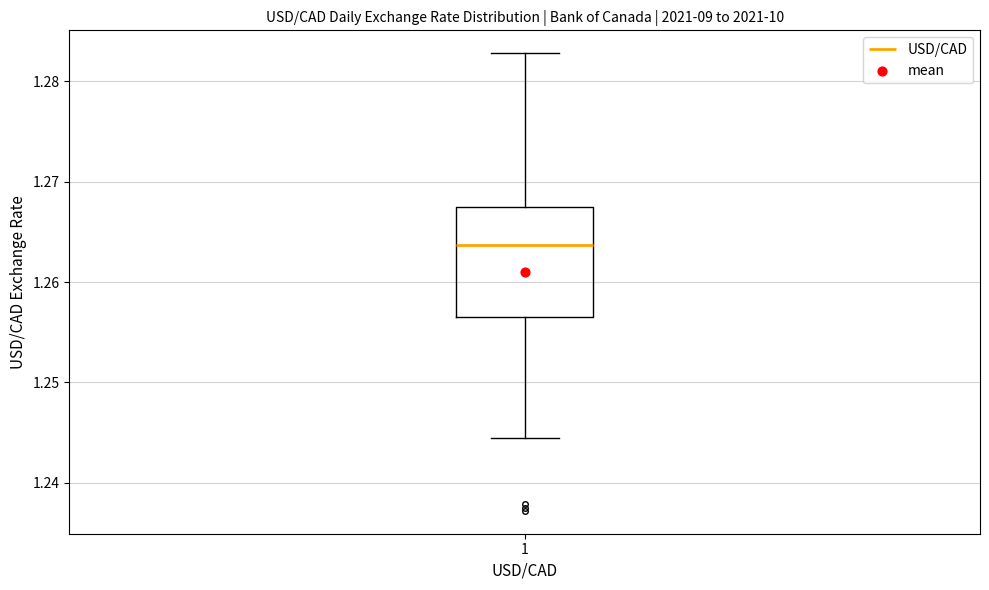

Read this box plot against the y-axis: the position of the median line, the range covered by the box, and the ends of both whiskers. The values are not printed on the chart, so give them approximately, as read against the axis.

median 1.264, box 1.257 to 1.268, whiskers 1.245 to 1.283